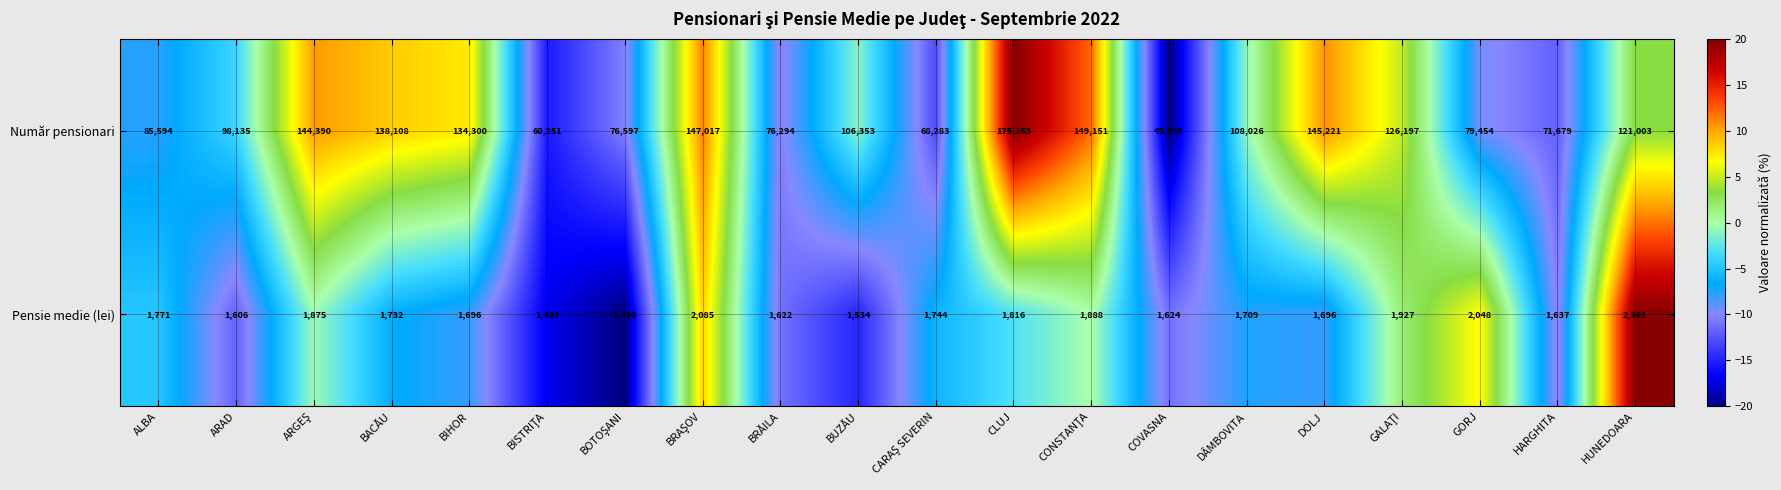

What is the difference between the maximum and second lowest values in the Număr pensionari series?

115012